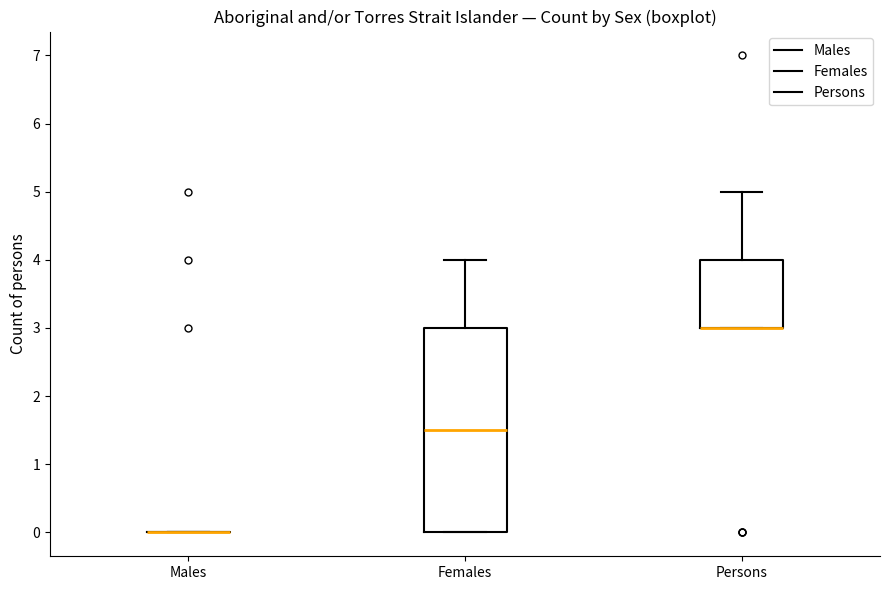

Where is the upper edge of the box for Females on the y-axis? The values are not printed on the chart, so give them approximately, as read against the axis.

3.0